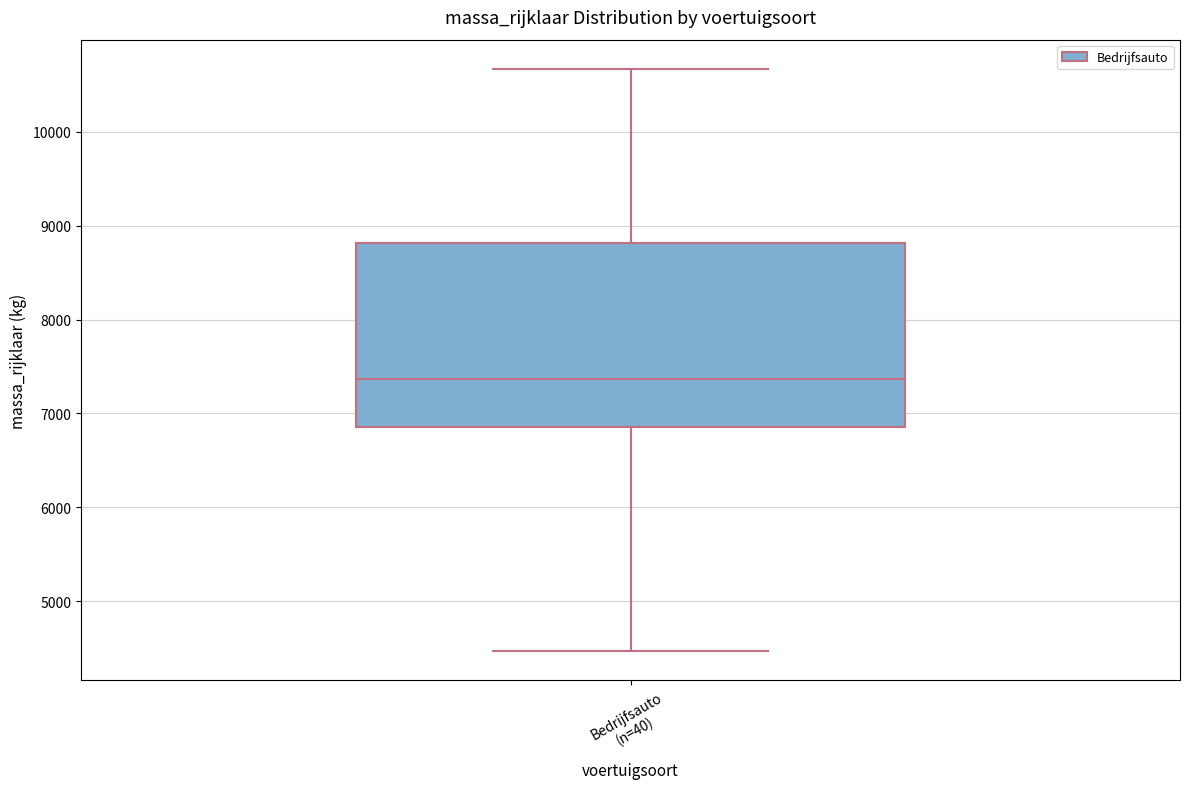

Where is the lower edge of the box for Bedrijfsauto (n=40) on the y-axis? The values are not printed on the chart, so give them approximately, as read against the axis.

6900